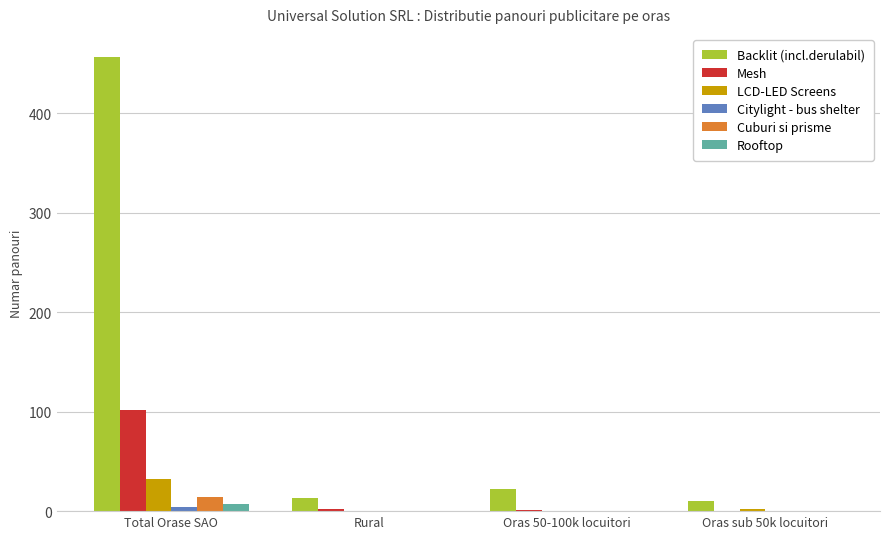

What is the average value of the Cuburi si prisme series?

4